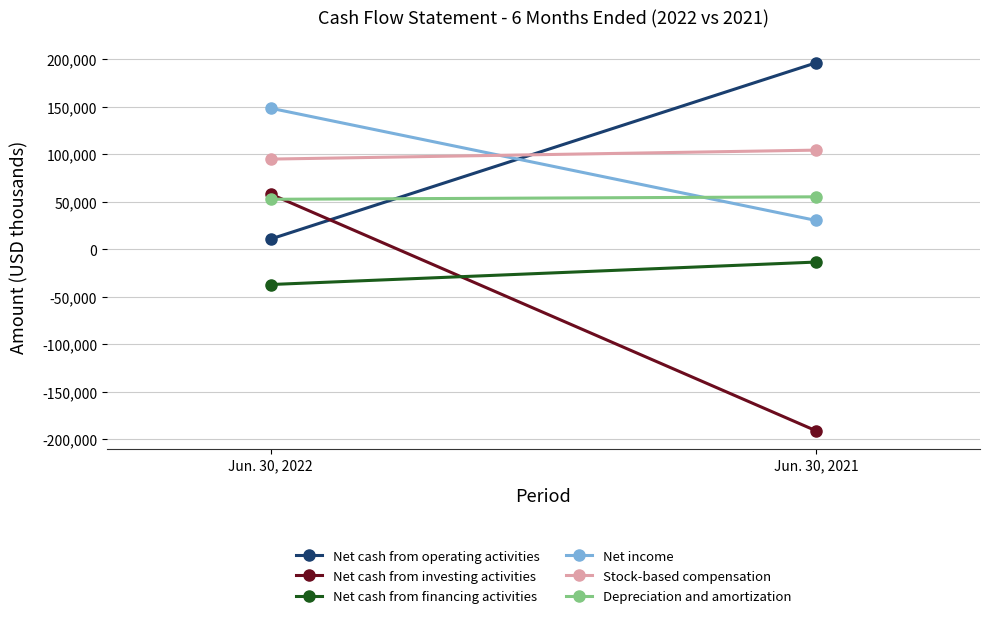

What is the difference between the maximum and minimum values in the Net income series?

118150